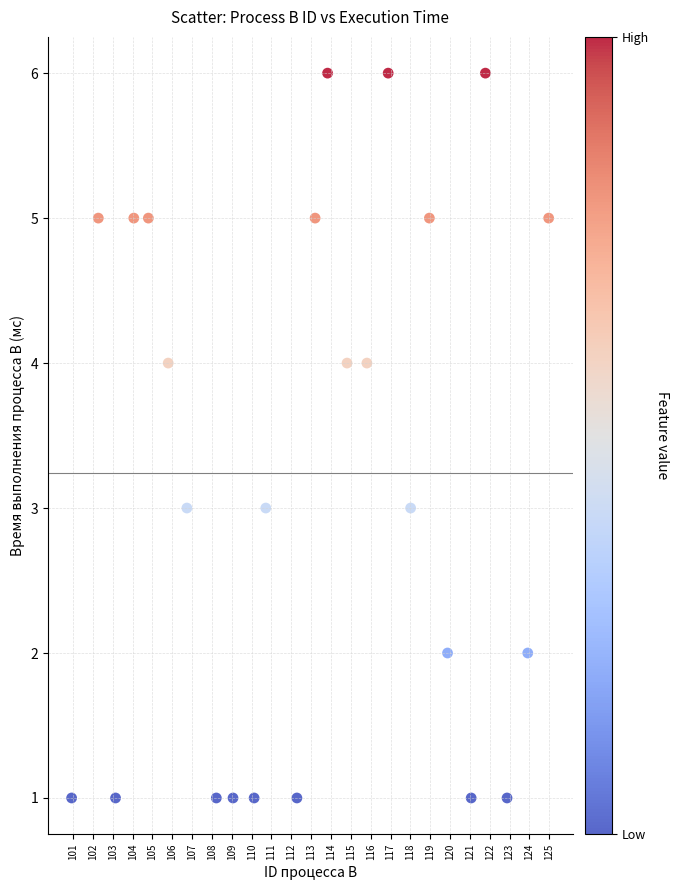

What is the range of Y values (max minus min)?

5